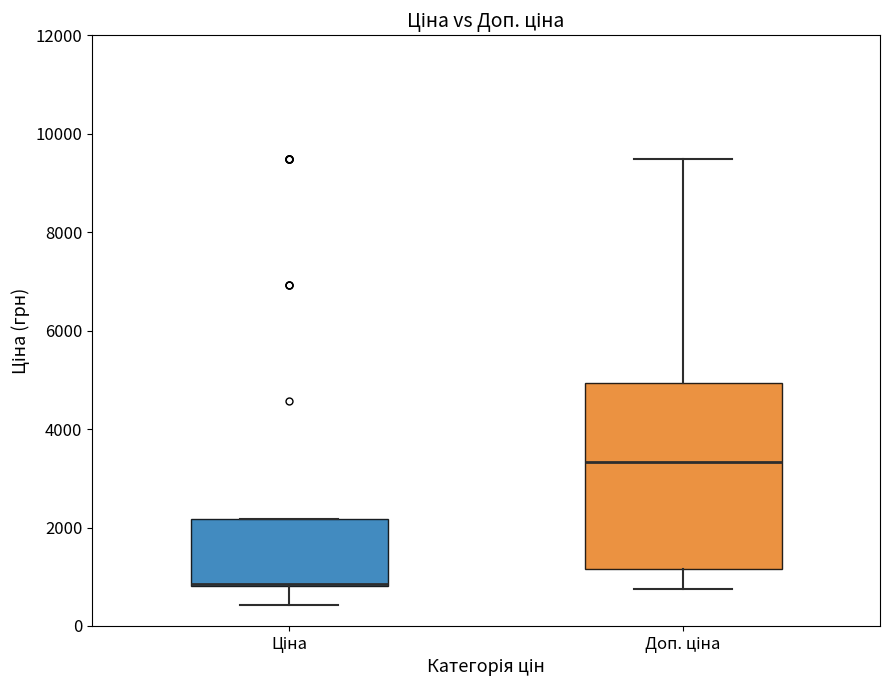

Where is the lower edge of the box for Ціна on the y-axis? The values are not printed on the chart, so give them approximately, as read against the axis.

800